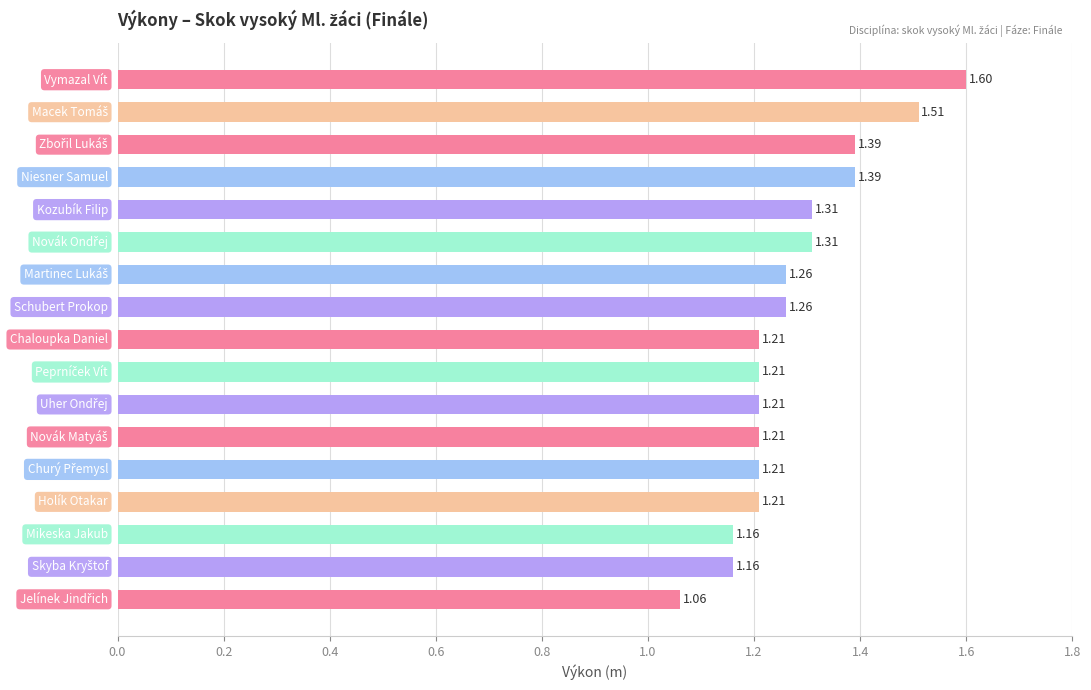

What is the difference between the maximum and minimum values?

0.5